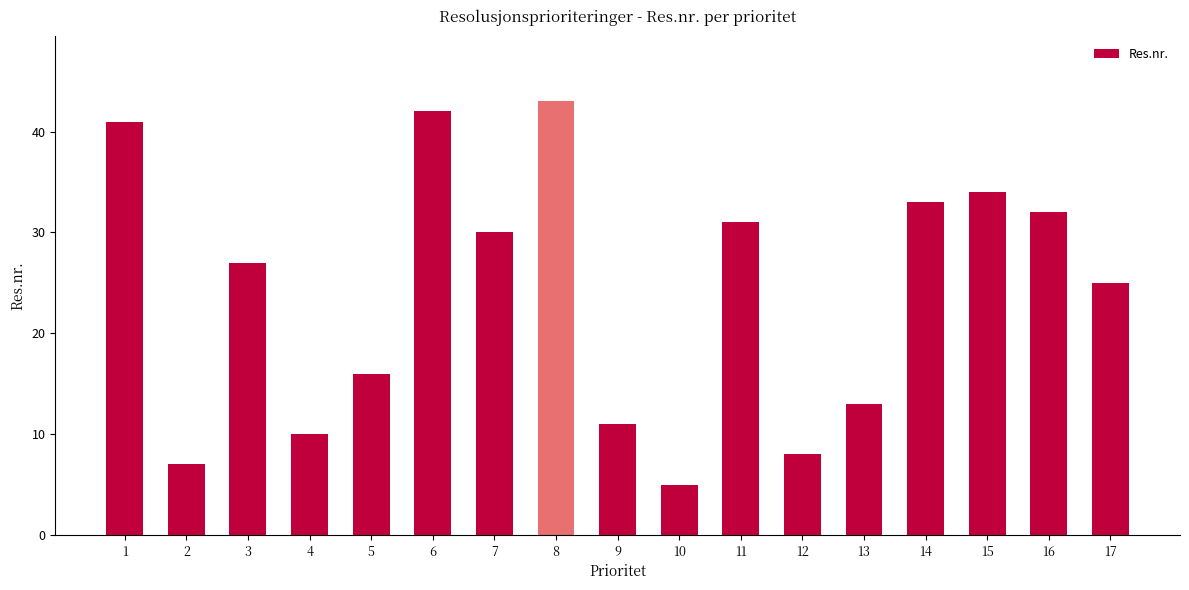

Reading left to right, what are all the values shown in this chart?

41	7	27	10	16	42	30	43	11	5	31	8	13	33	34	32	25